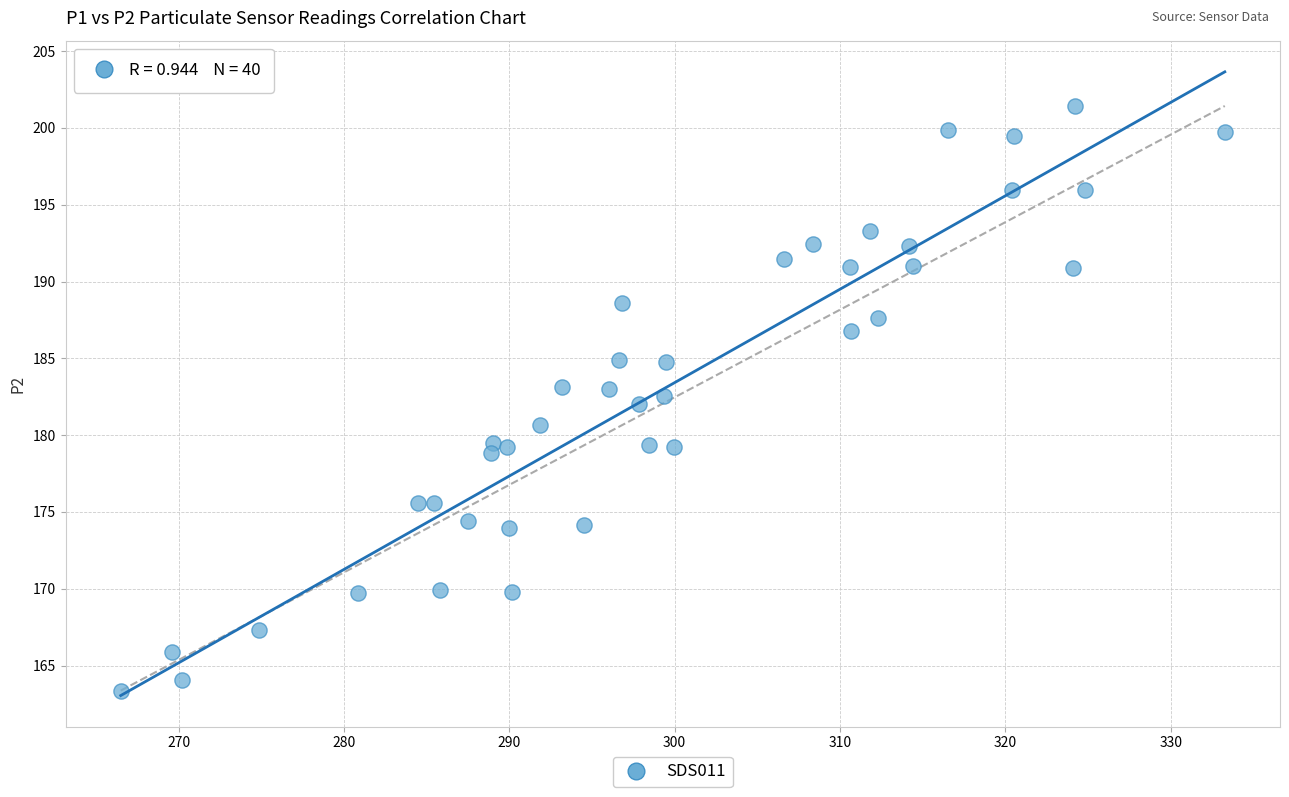

What is the range of X values (max minus min)?

66.8